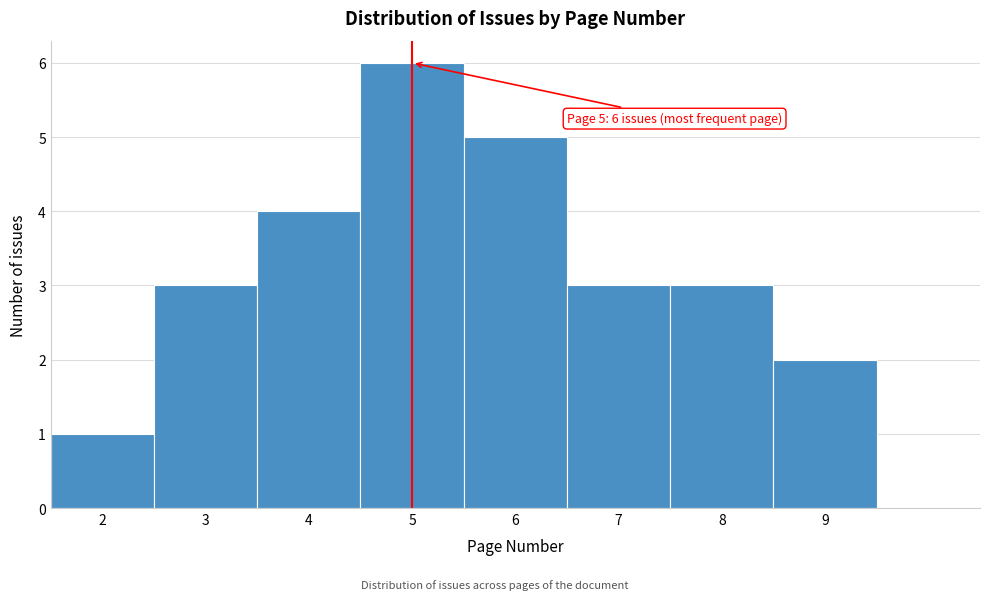

Over which range of the x-axis is the bar tallest?

4.5 to 5.5